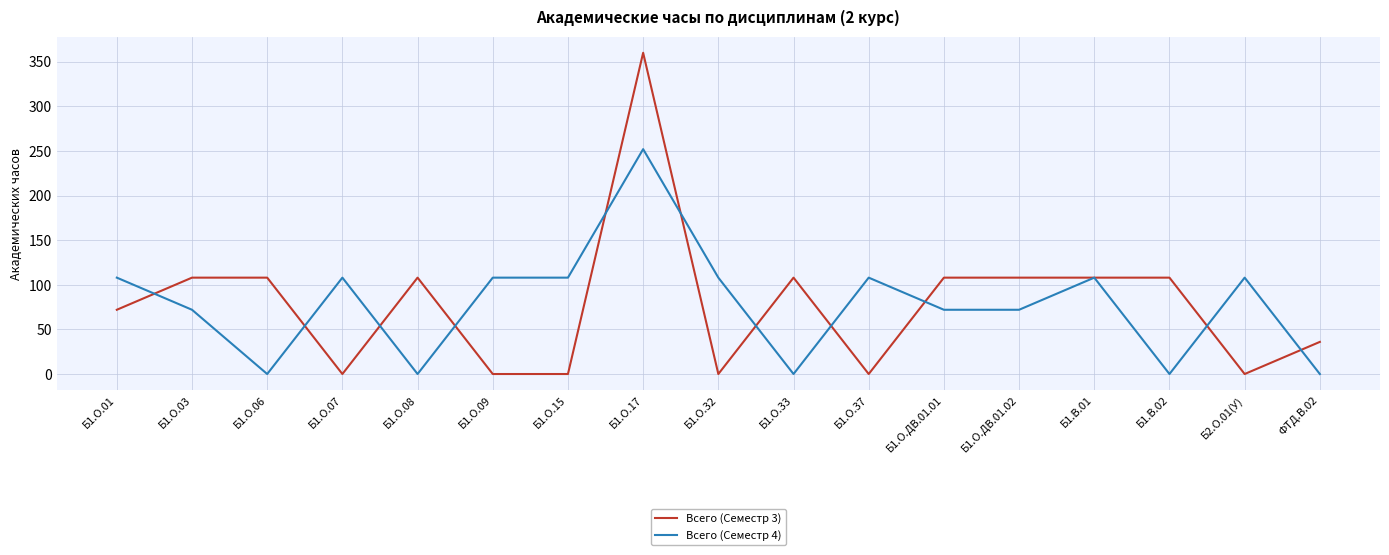

What is the difference between the Всего (Семестр 4) values at Б1.О.32 and ФТД.В.02?

108